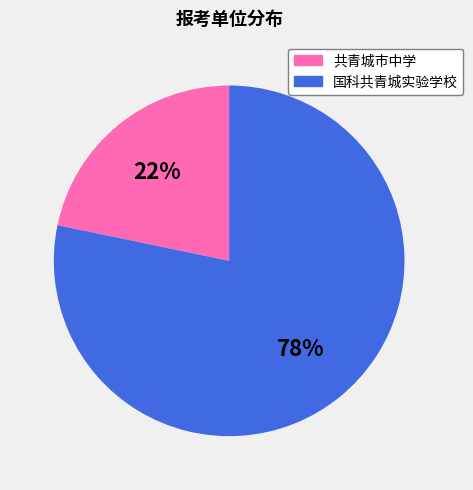

Which has a higher value, 共青城市中学 or 国科共青城实验学校?

国科共青城实验学校